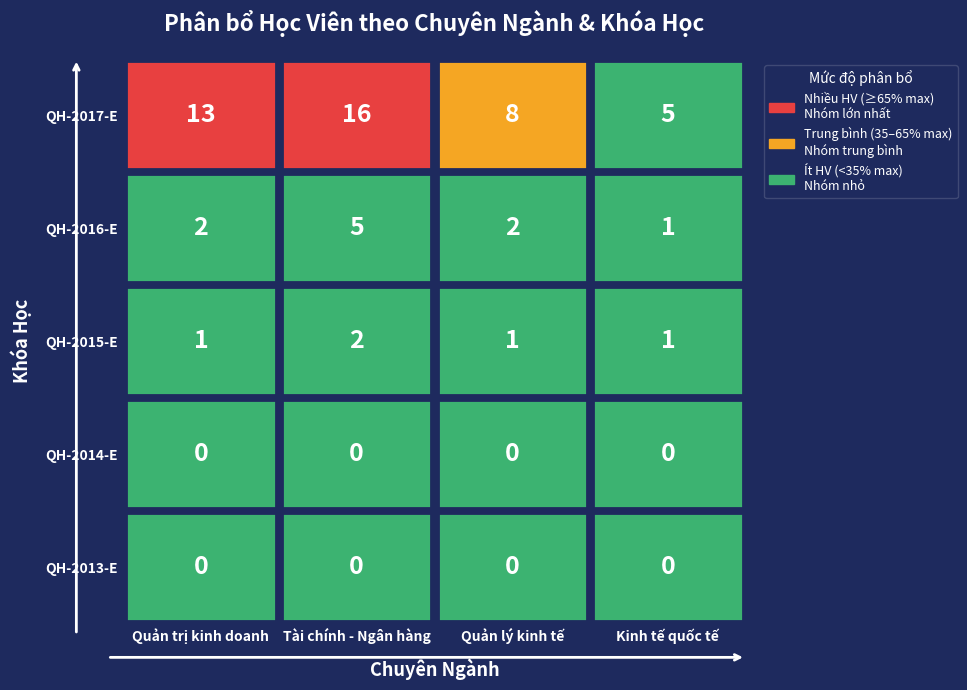

The Tài chính - Ngân hàng series shows 5 at 1. True or false?

True